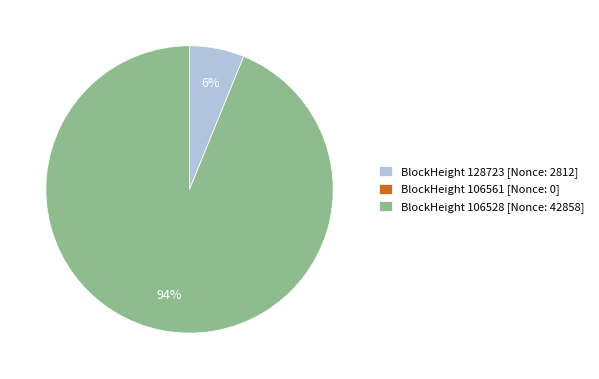

Is it true that BlockHeight 128723 [Nonce: 2812] is 6% of the pie?

True